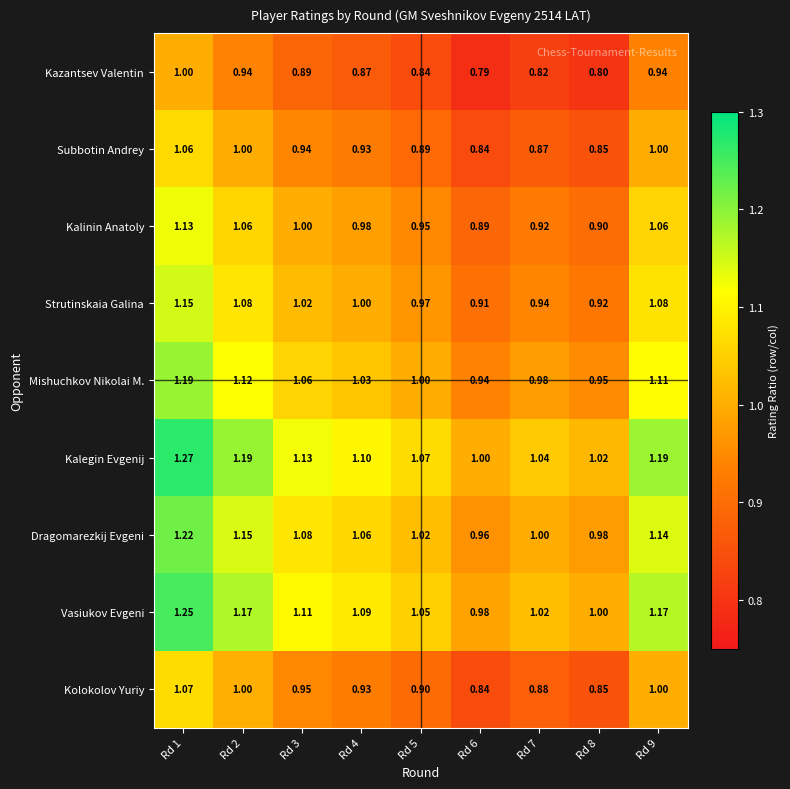

Rank the series at Rd 3 from lowest to highest value.

Kazantsev Valentin, Subbotin Andrey, Kolokolov Yuriy, Kalinin Anatoly, Strutinskaia Galina, Mishuchkov Nikolai M., Dragomarezkij Evgeni, Vasiukov Evgeni, Kalegin Evgenij